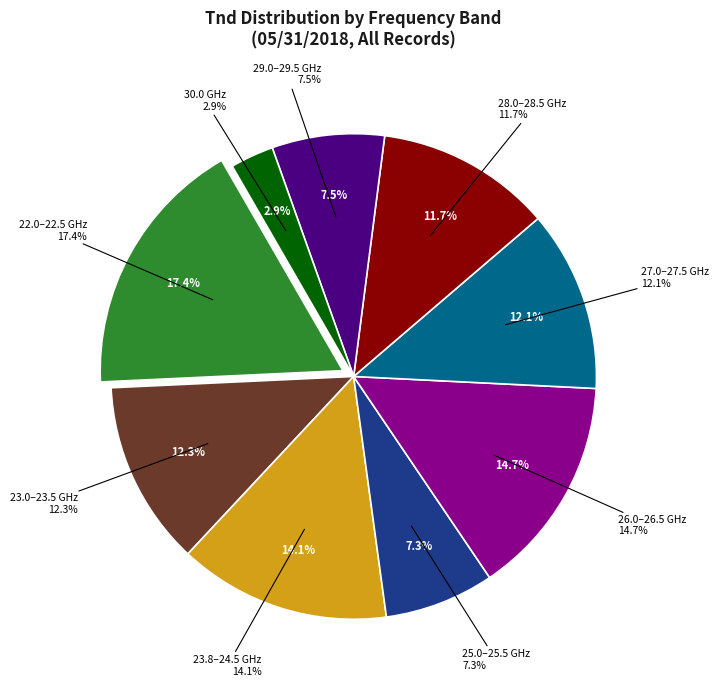

Which category has the biggest portion of the pie?

22.000